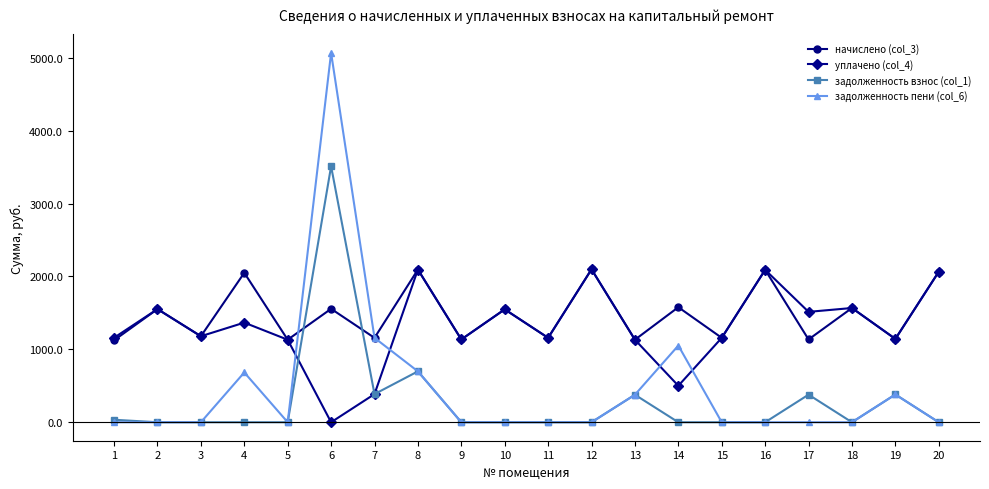

What is the greatest value displayed?

5066.6